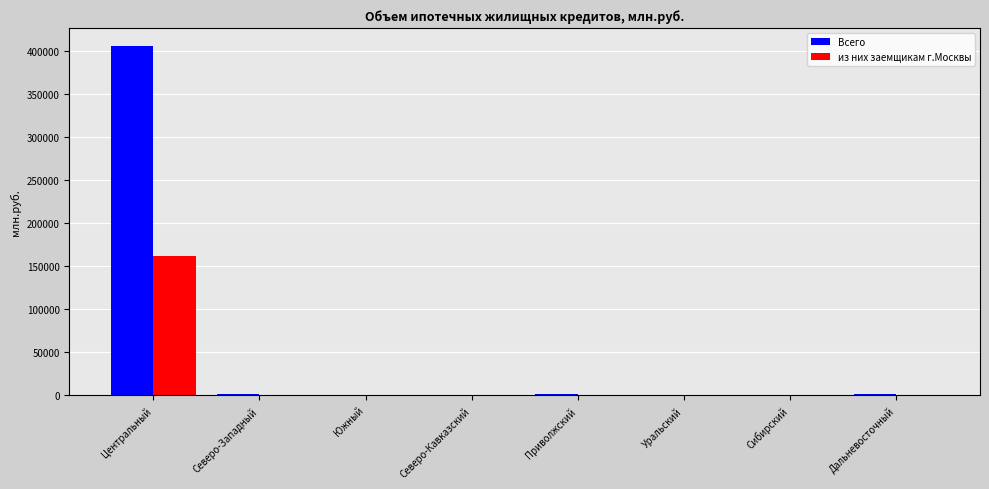

What is the maximum value shown in the chart?

405825